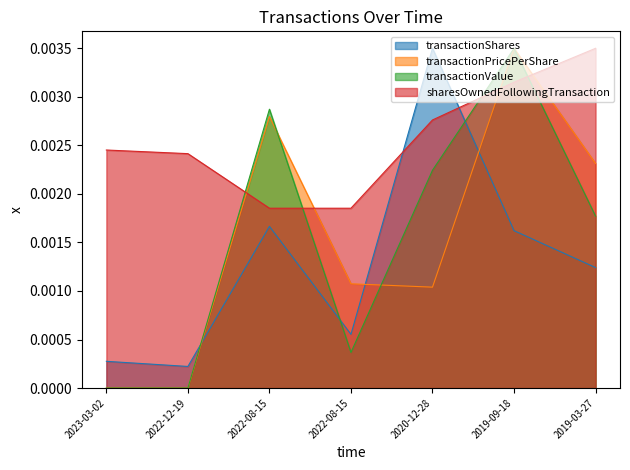

The value of sharesOwnedFollowingTransaction at 2022-08-15 is 0.0. True or false?

True